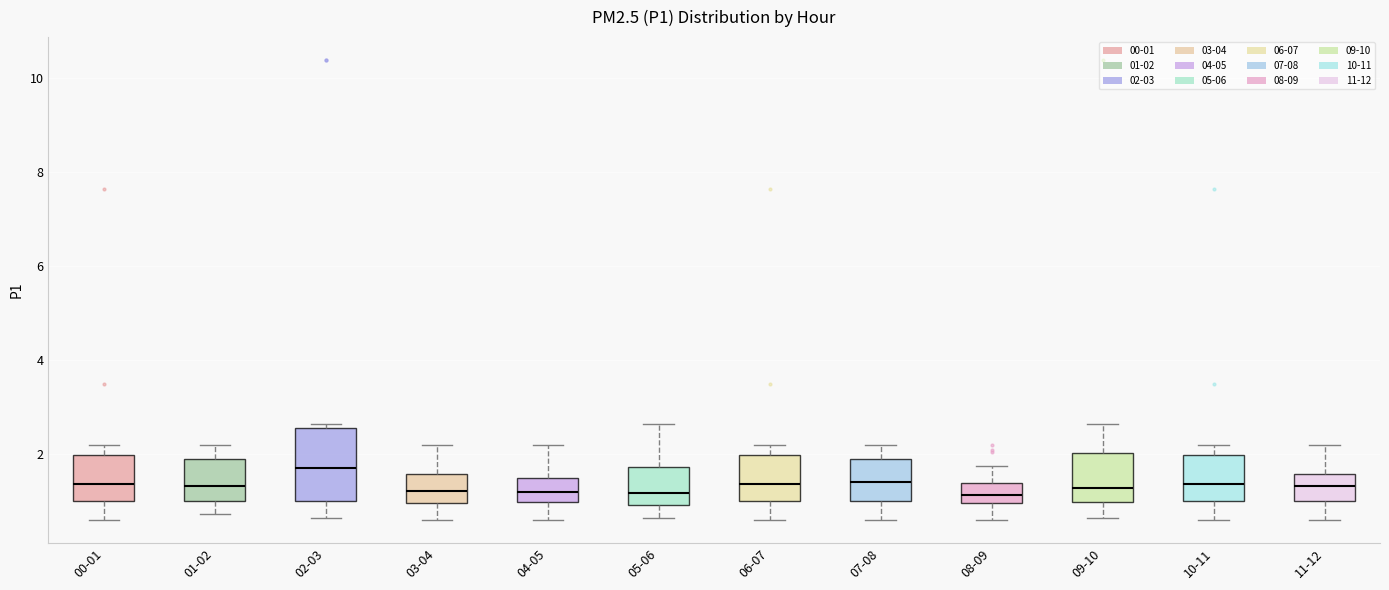

Where does the upper whisker of the box for 00-01 end on the y-axis? The values are not printed on the chart, so give them approximately, as read against the axis.

2.2